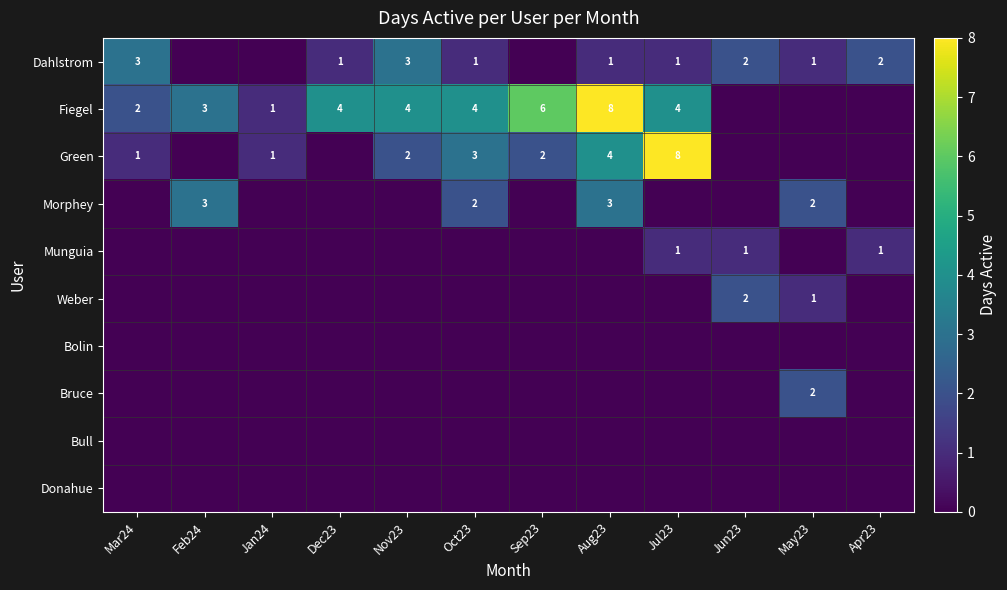

List the labels in order of Bull value, smallest first.

Mar24, Feb24, Jan24, Dec23, Nov23, Oct23, Sep23, Aug23, Jul23, Jun23, May23, Apr23